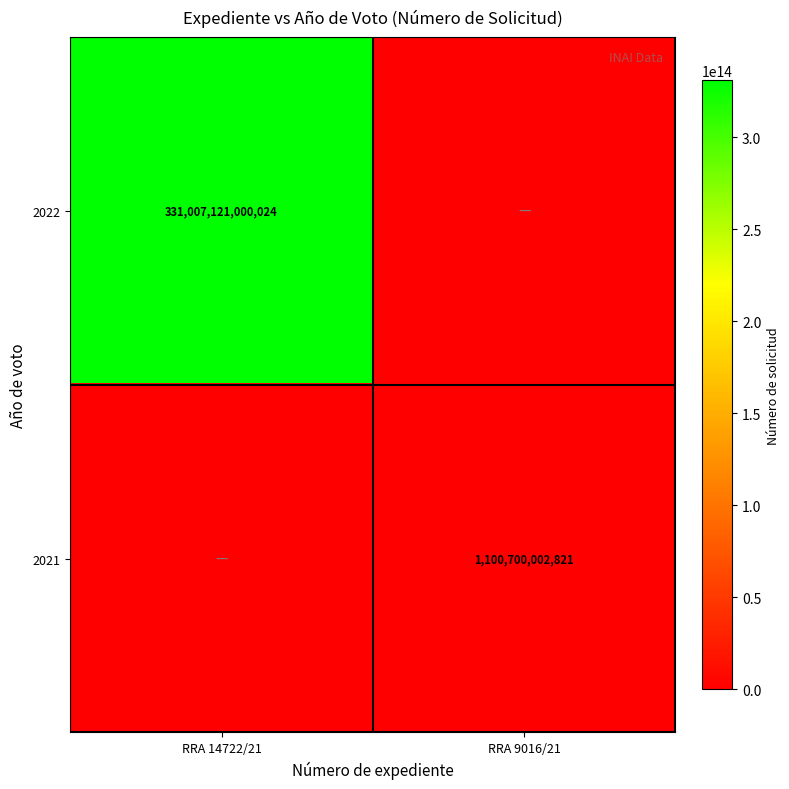

At how many categories does at least one series exceed 299442670087631?

1